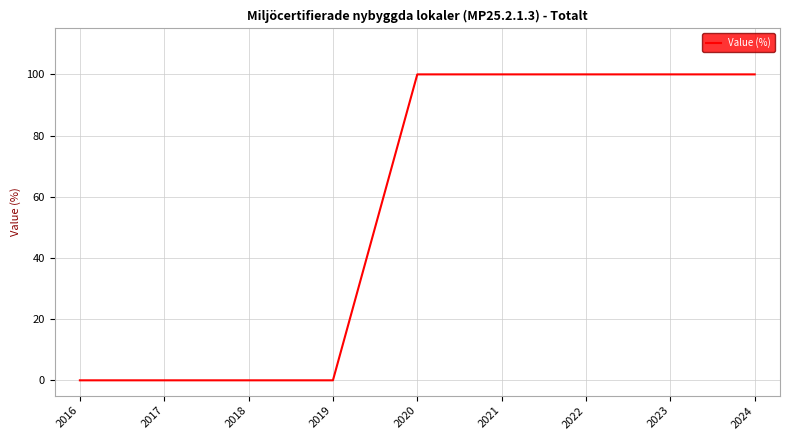

Reading left to right, list all the values displayed in this chart.

2016=0	2017=0	2018=0	2019=0	2020=100	2021=100	2022=100	2023=100	2024=100